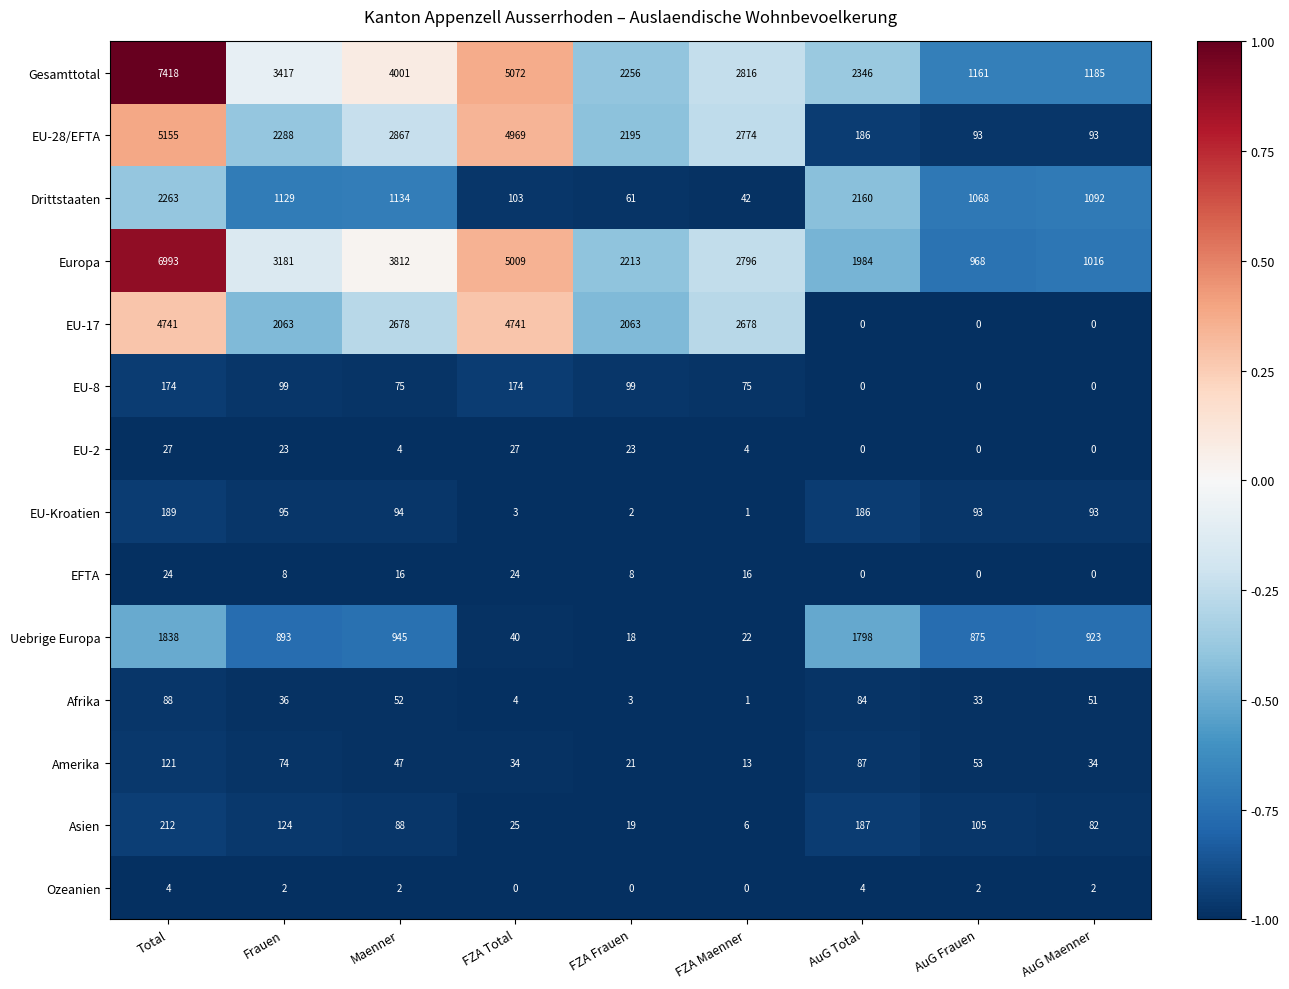

At which label does Asien reach its minimum?

FZA Maenner